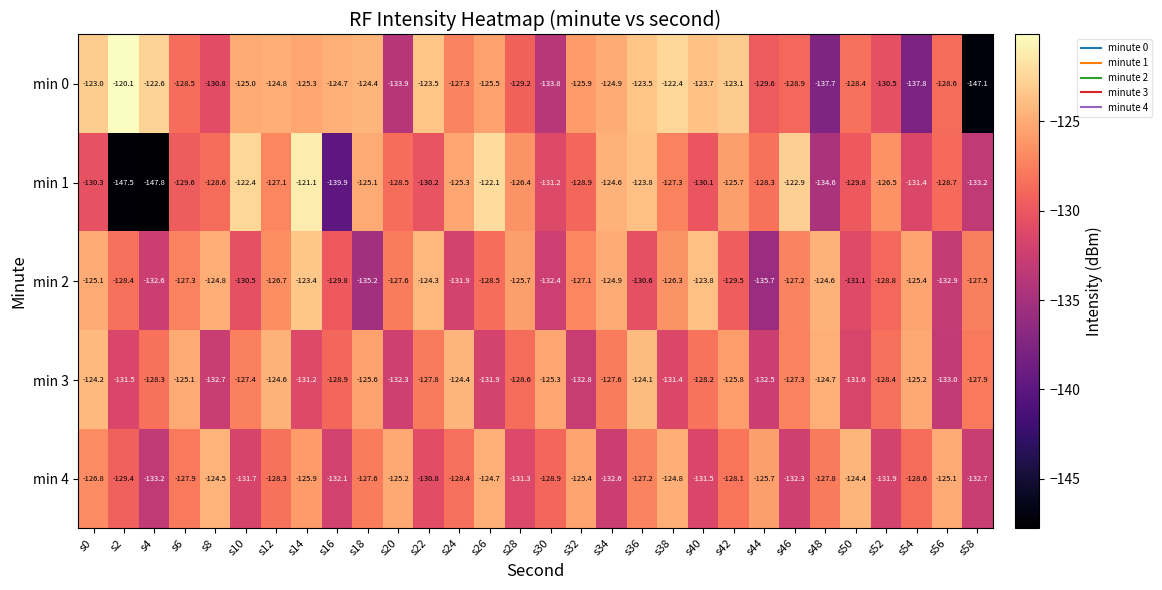

What is the difference between the maximum and second lowest values in the min 0 series?

17.7